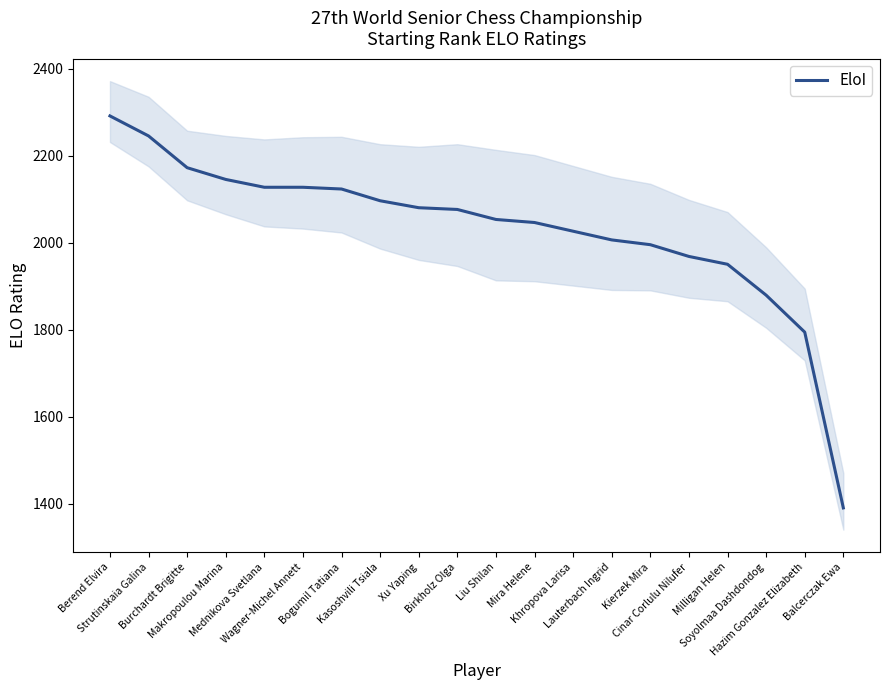

List the labels in order of value, largest first.

Berend Elvira, Strutinskaia Galina, Burchardt Brigitte, Makropoulou Marina, Mednikova Svetlana, Wagner-Michel Annett, Bogumil Tatiana, Kasoshvili Tsiala, Xu Yaping, Birkholz Olga, Liu Shilan, Mira Helene, Khropova Larisa, Lauterbach Ingrid, Kierzek Mira, Cinar Corlulu Nilufer, Milligan Helen, Soyolmaa Dashdondog, Hazim Gonzalez Elizabeth, Balcerczak Ewa